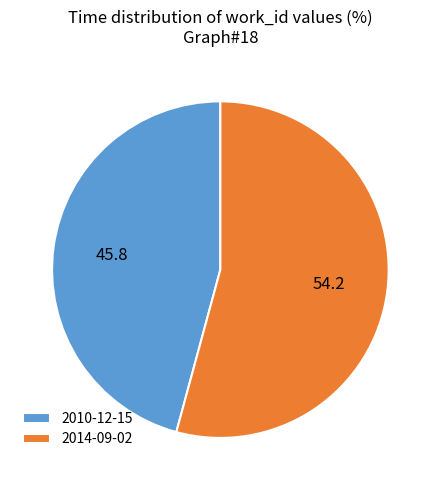

Which category has the biggest portion of the pie?

2014-09-02